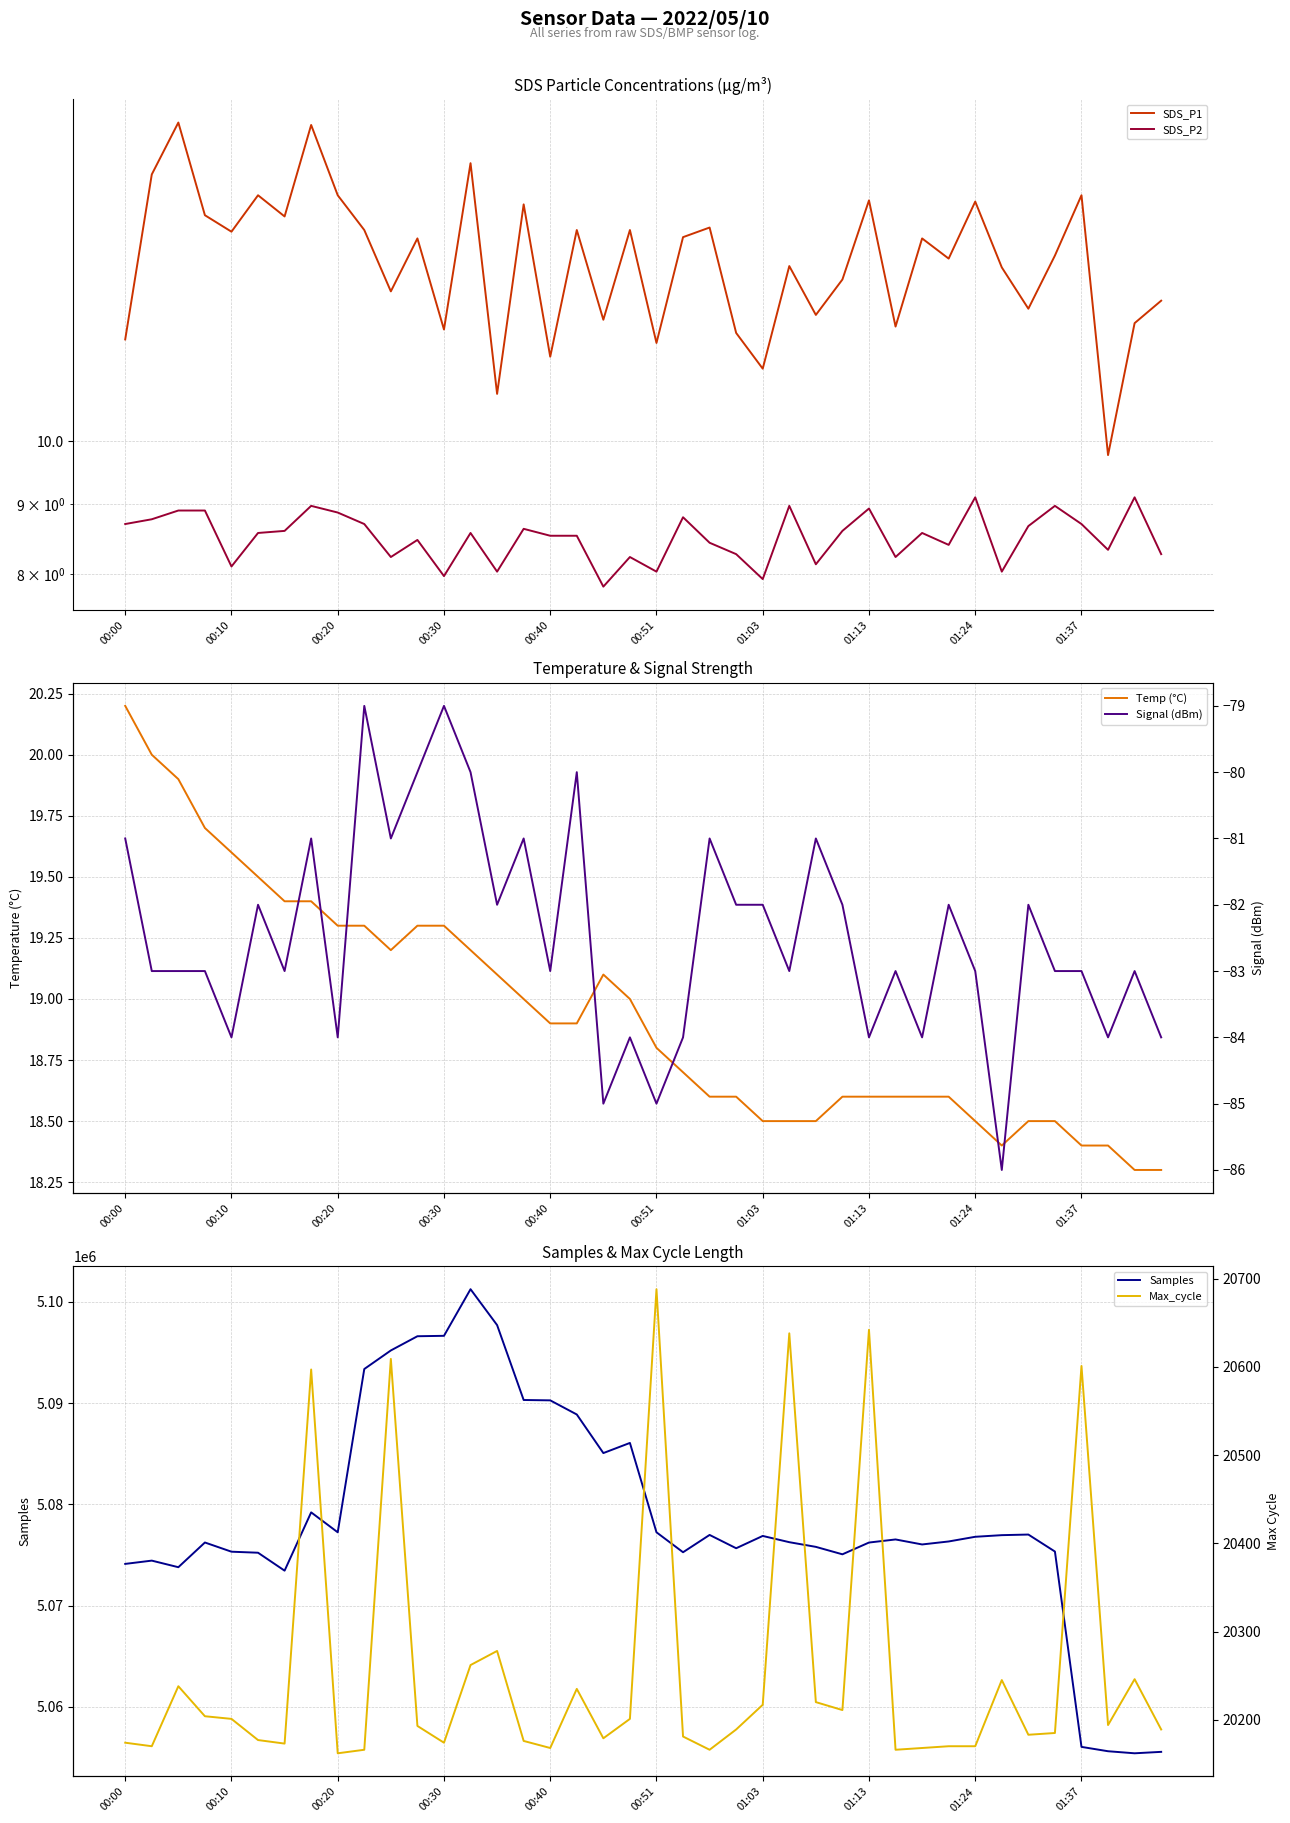

Does the chart have visible grid lines?

Yes